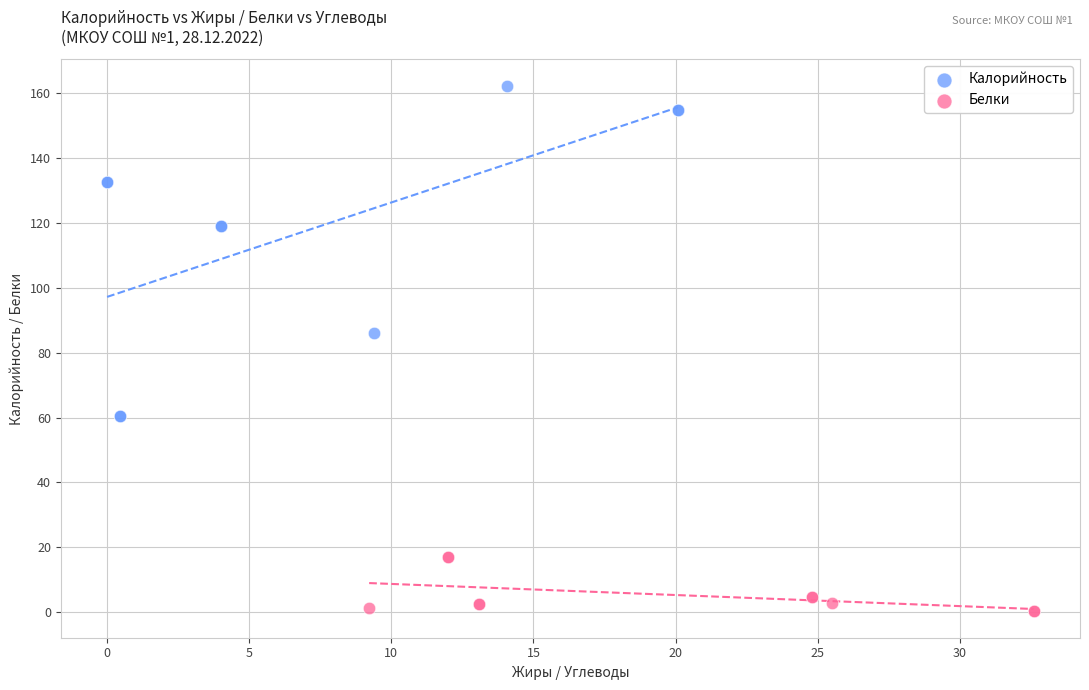

Which series contains the lowest Y value?

Белки